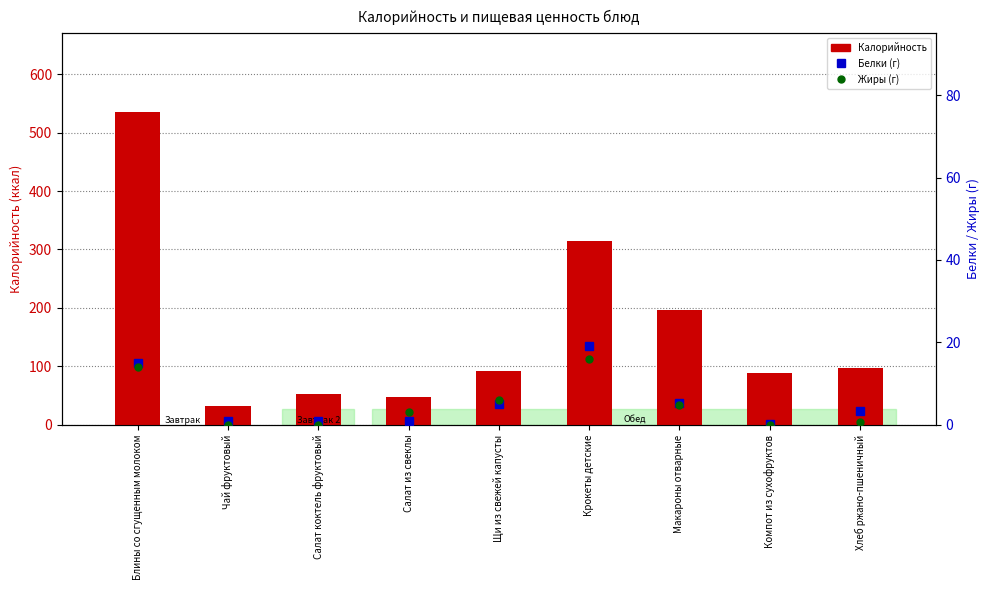

Which label corresponds to the smallest value in the chart?

Чай фруктовый